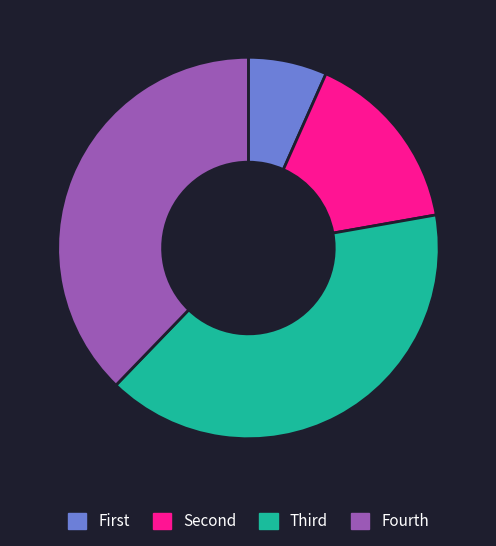

Which category has the biggest portion of the pie?

Third